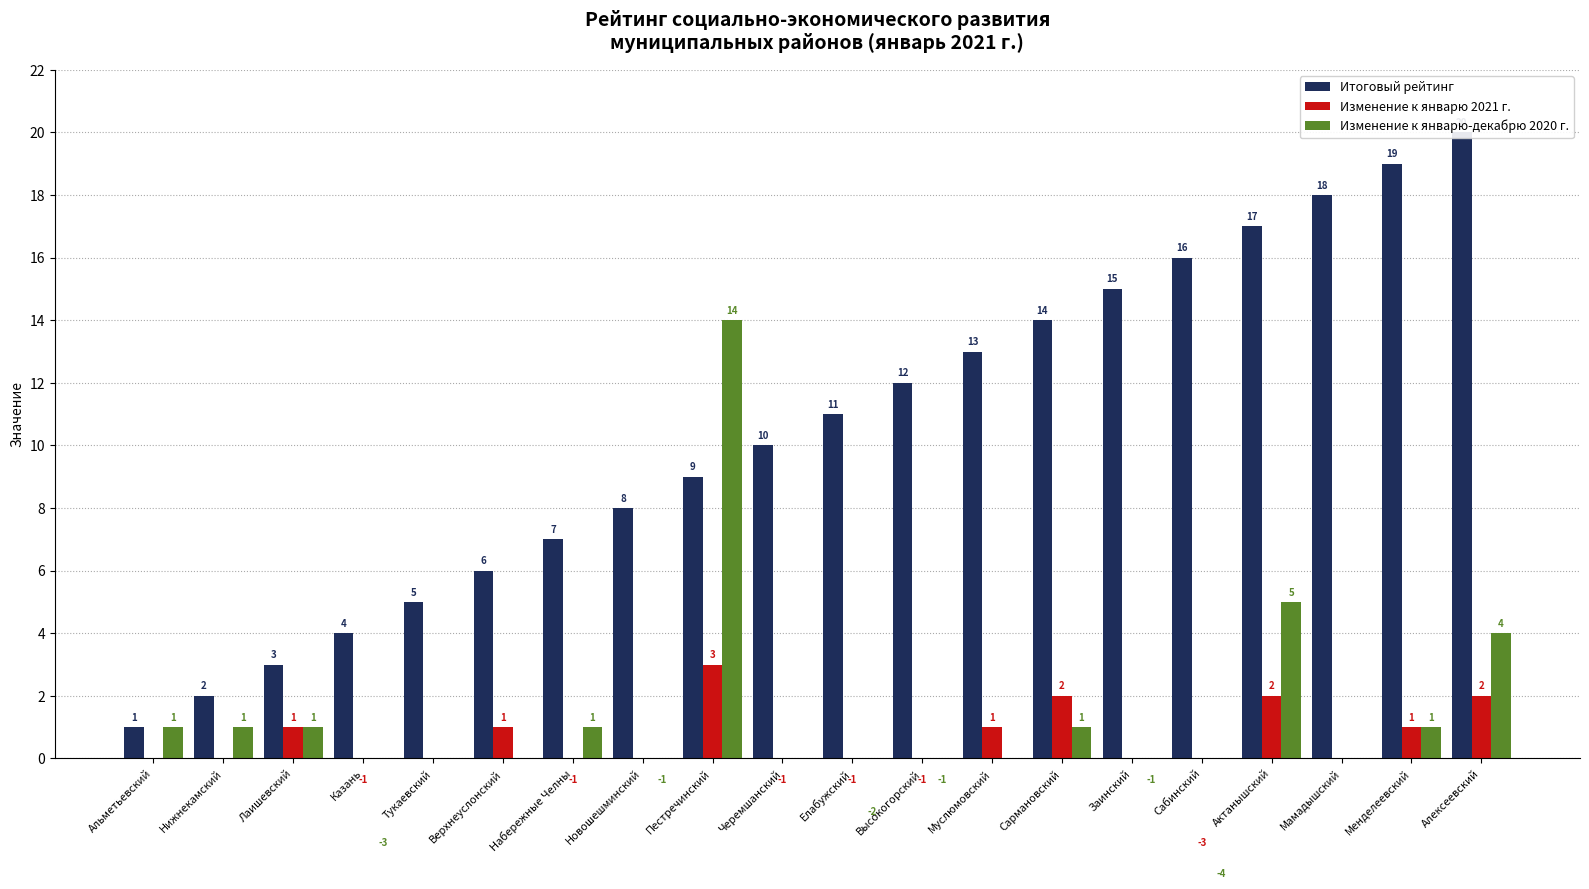

Reading right to left, extract all data points from this chart.

Итоговый рейтинг: 20	19	18	17	16	15	14	13	12	11	10	9	8	7	6	5	4	3	2	1
Изменение к январю 2021 г.: 2	1	0	2	-3	0	2	1	-1	-1	-1	3	0	-1	1	0	-1	1	0	0
Изменение к январю-декабрю 2020 г.: 4	1	0	5	-4	-1	1	0	-1	-2	0	14	-1	1	0	0	-3	1	1	1